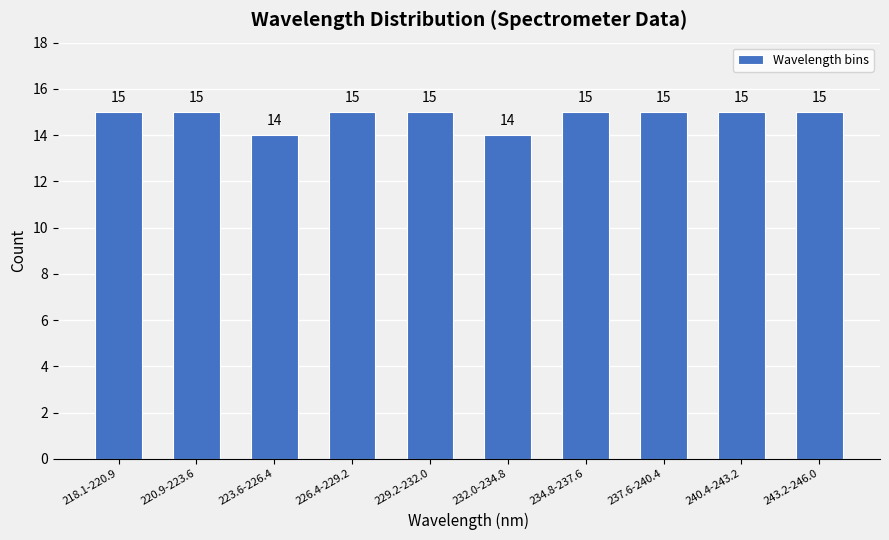

Reading left to right, what are all the values shown in this chart?

15	15	14	15	15	14	15	15	15	15